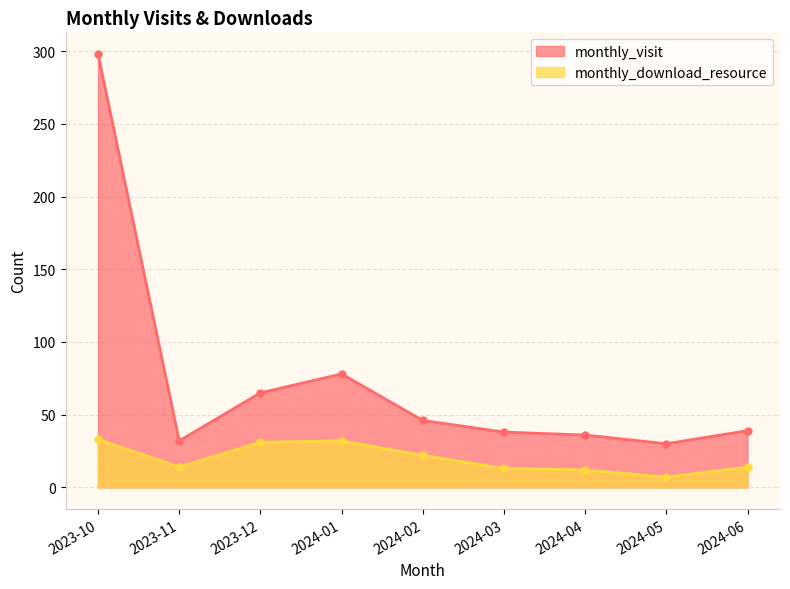

The monthly_download_resource series shows 11 at 2024-05. True or false?

False